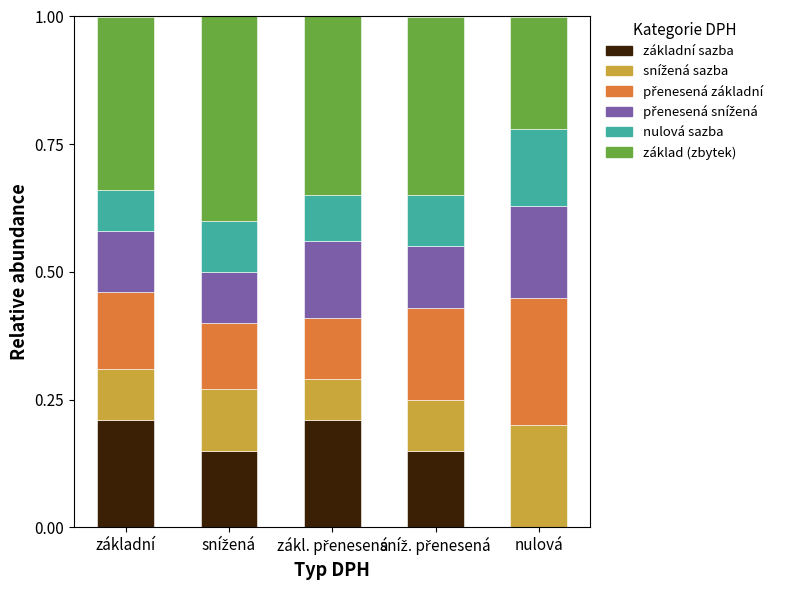

The value of základní sazba at nulová is 0.0. True or false?

True